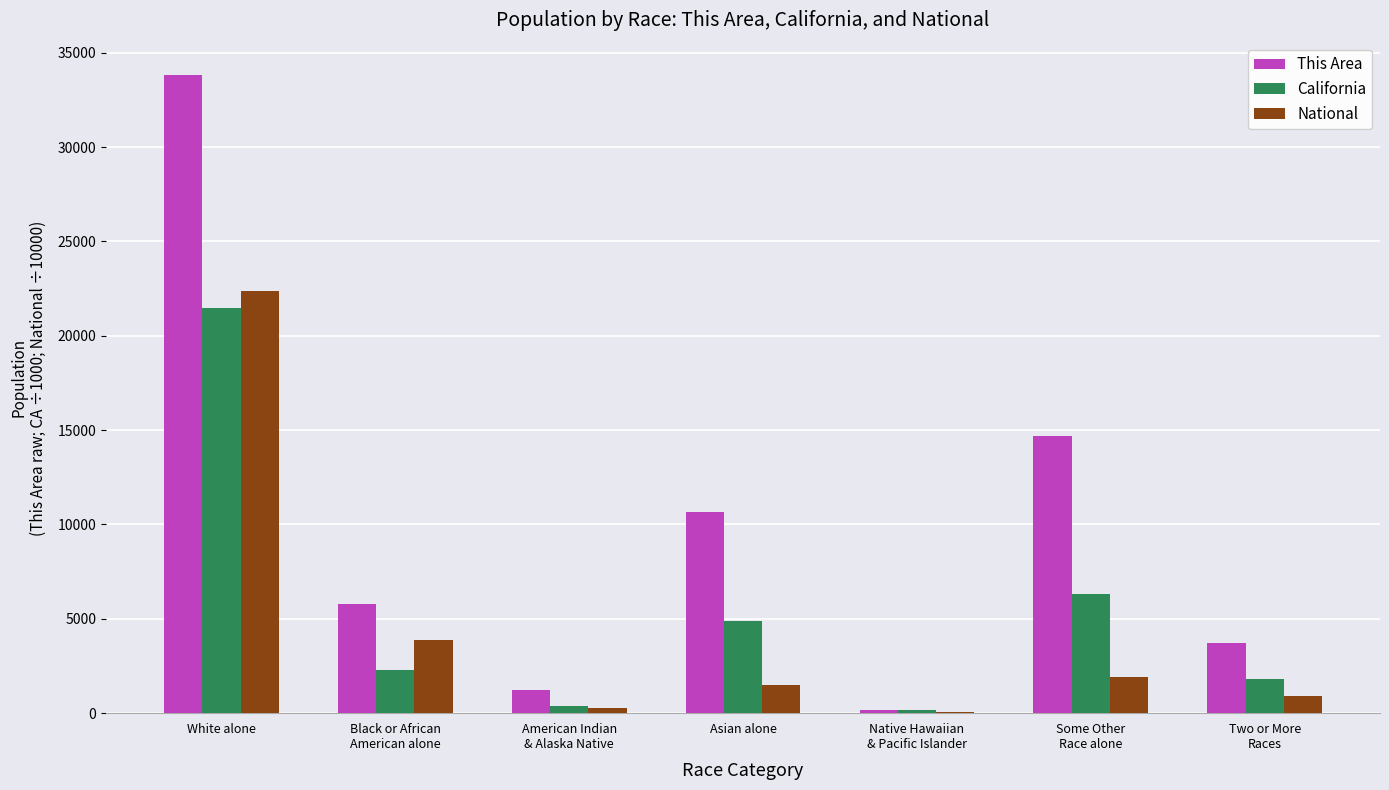

Where is This Area nearest to the value 16996?

Some Other
Race alone